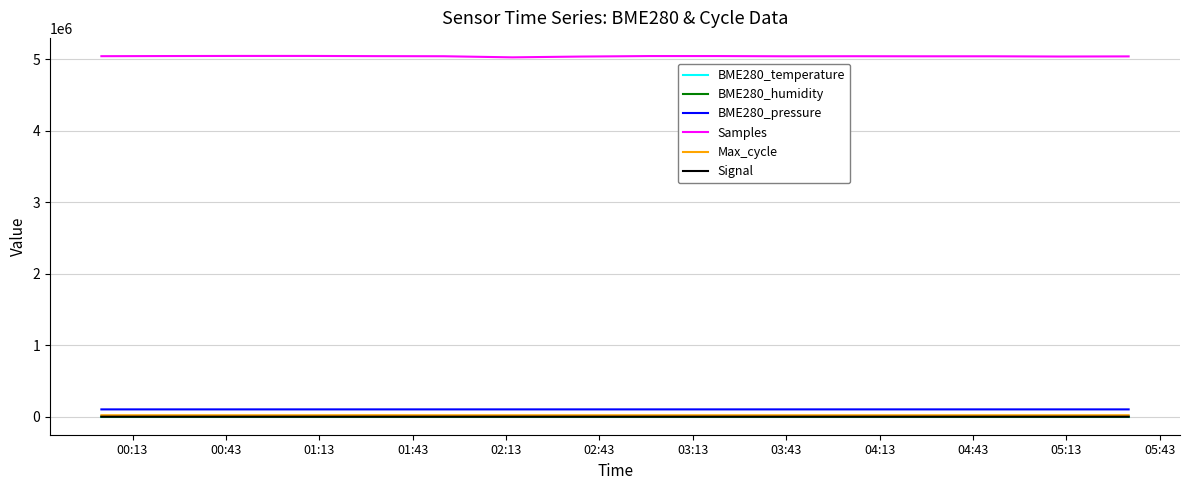

Which series has the largest total across all categories?

Samples